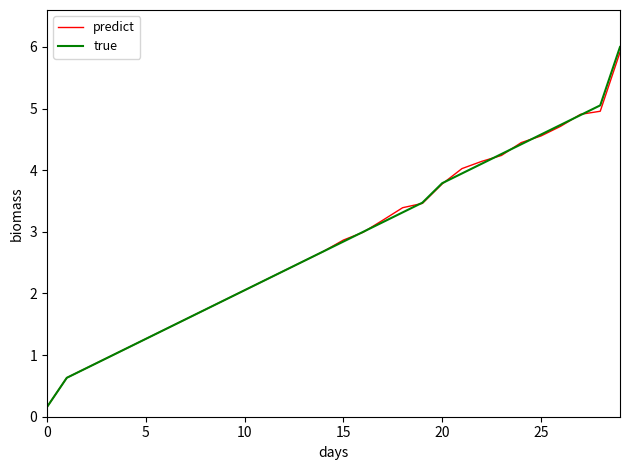

What is the average value of the predict series?

2.8